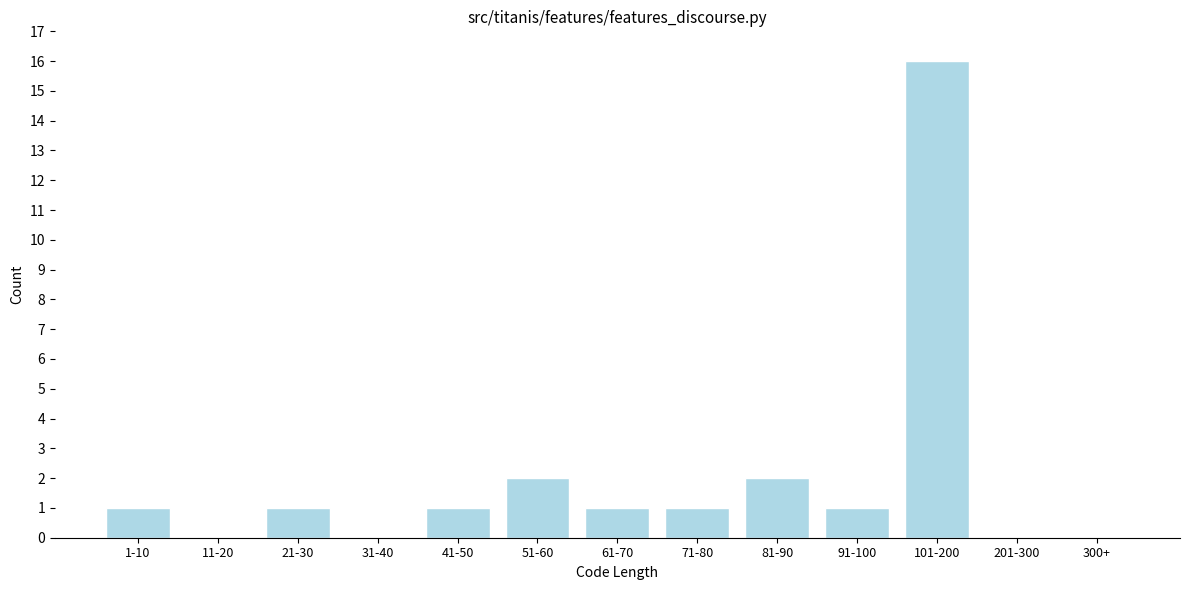

Reading right to left, list all the values displayed in this chart.

300+=0	201-300=0	101-200=16	91-100=1	81-90=2	71-80=1	61-70=1	51-60=2	41-50=1	31-40=0	21-30=1	11-20=0	1-10=1